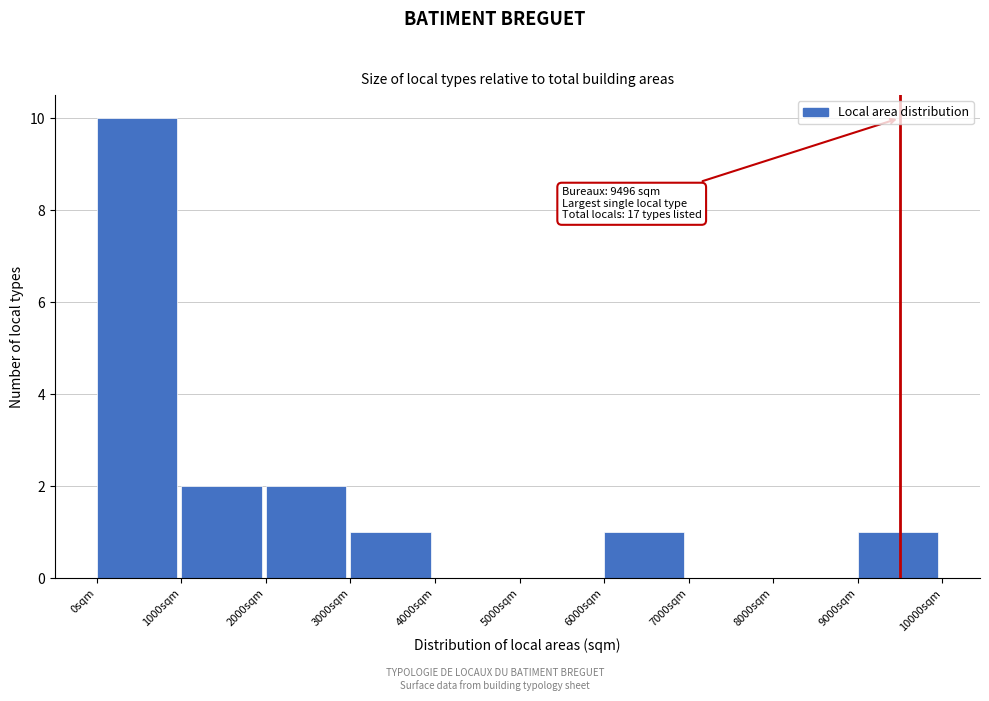

Which range on the x-axis has the tallest bar?

0 to 1000